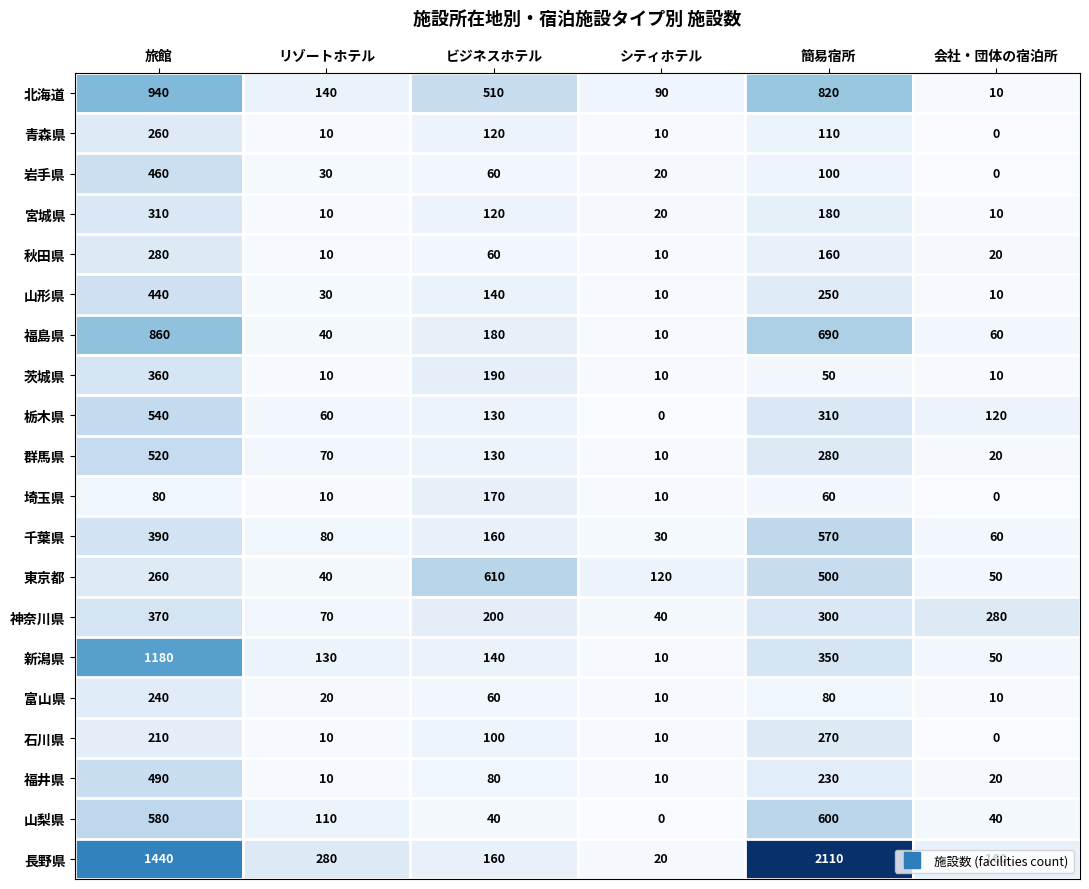

Where is 千葉県 nearest to the value 300?

旅館